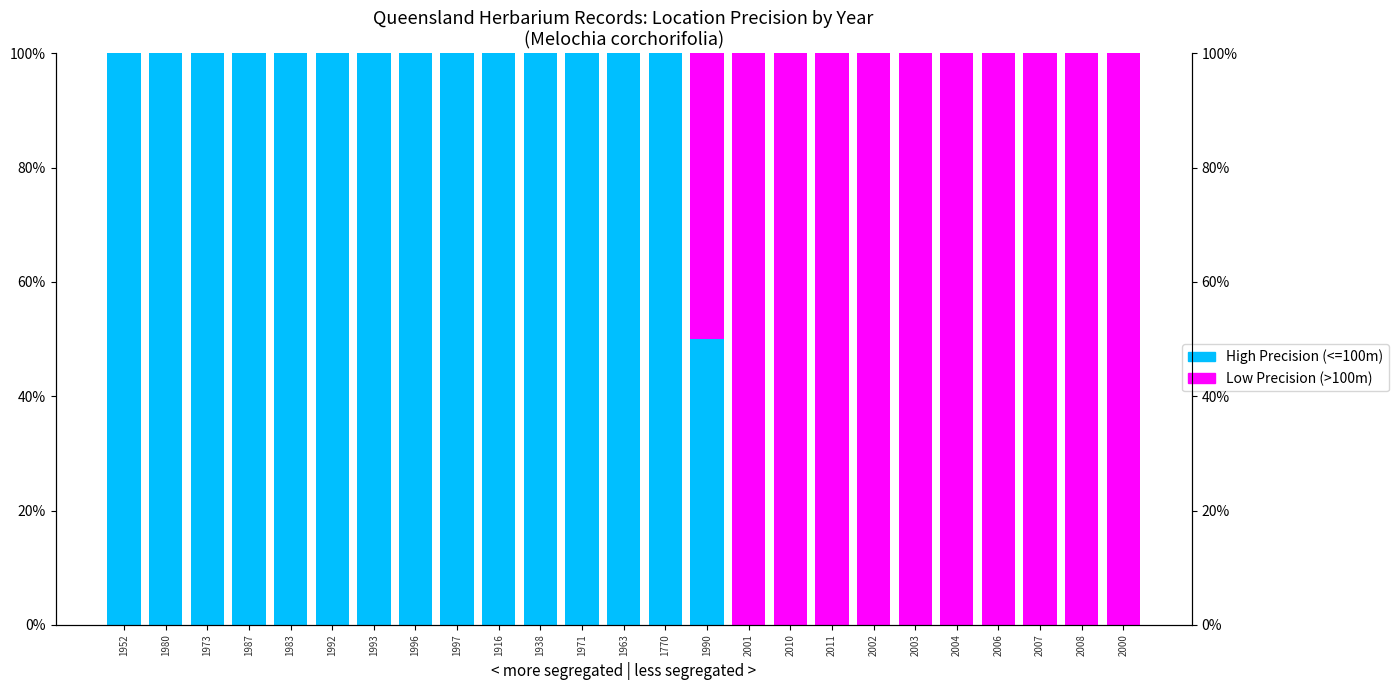

At which label is Low Precision (>100m) closest to 50?

1990